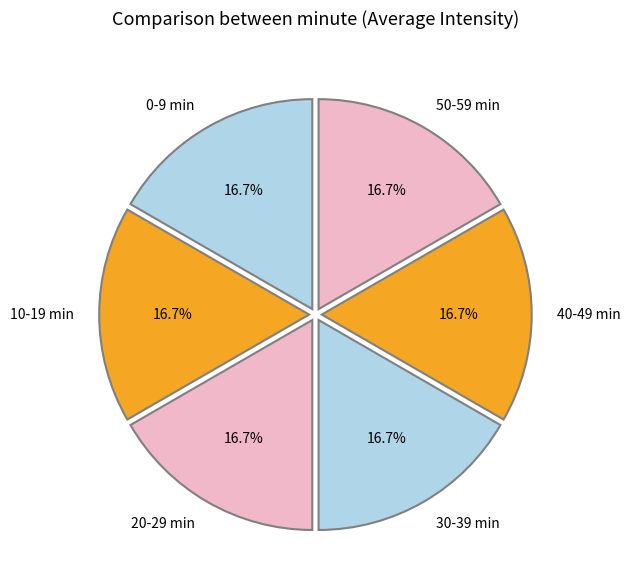

What portion of the pie excludes 20-29 min?

83.3%